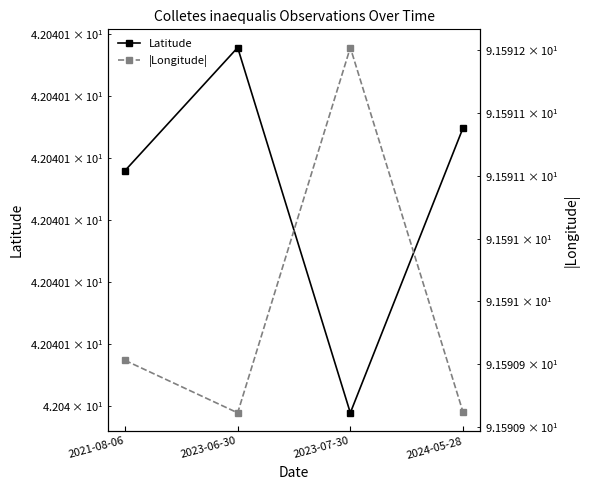

Is the value of |Longitude| at 2021-08-06 greater than the value of Latitude at 2023-06-30?

Yes